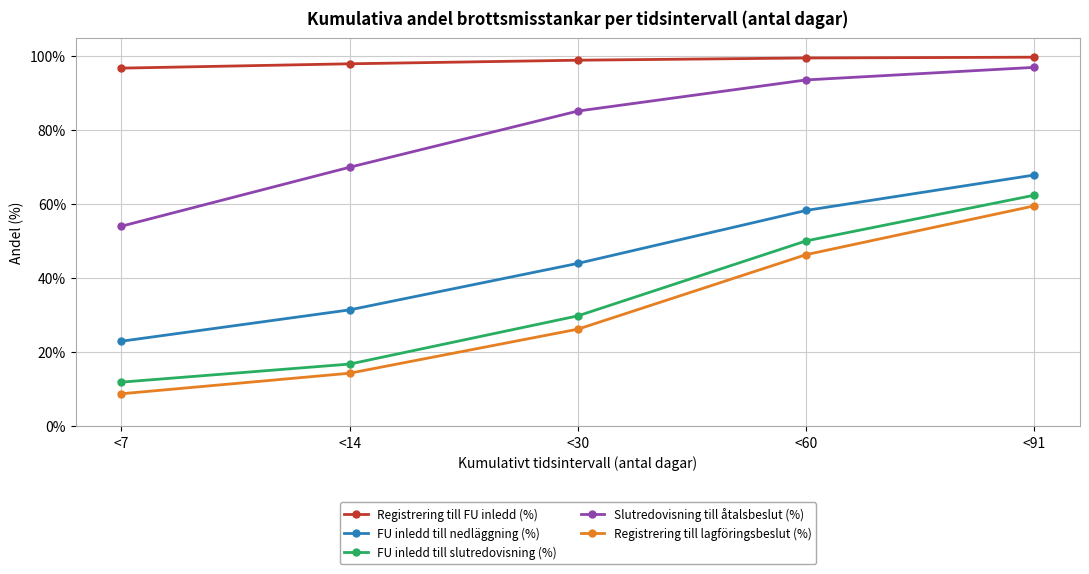

What is the value of the Registrering till FU inledd (%) point at the 2nd from the left?

98.0